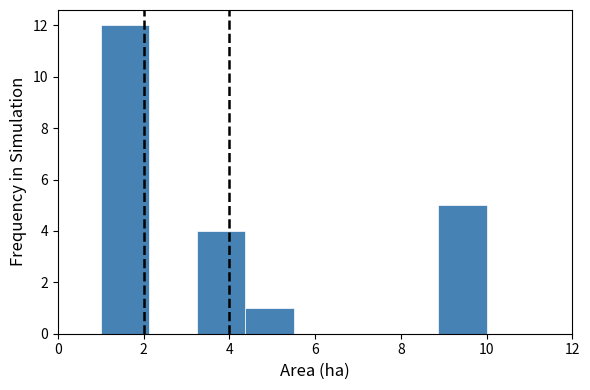

Reading left to right, transcribe this chart: for each bar, give the range it covers on the x-axis and its height. Neither the bar edges nor the heights are printed on the chart, so give them approximately, as read against the axes.

1.0 to 2.2: 12
2.2 to 3.2: 0
3.2 to 4.4: 4
4.4 to 5.6: 1
5.6 to 6.6: 0
6.6 to 7.8: 0
7.8 to 8.8: 0
8.8 to 10.0: 5